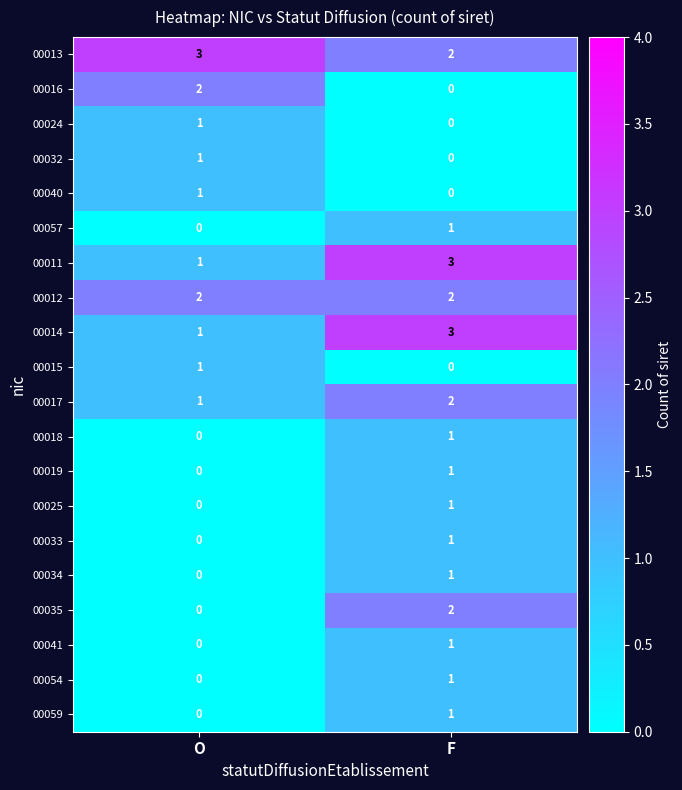

Where is 00040 nearest to the value 0?

F